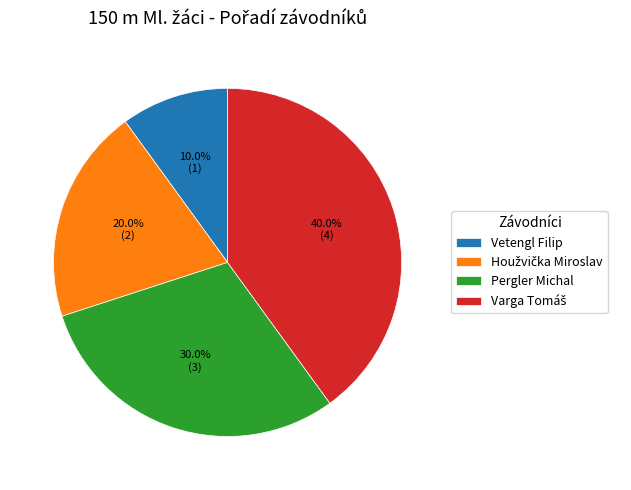

Do Pergler Michal and Vetengl Filip together represent more than half of the pie?

No